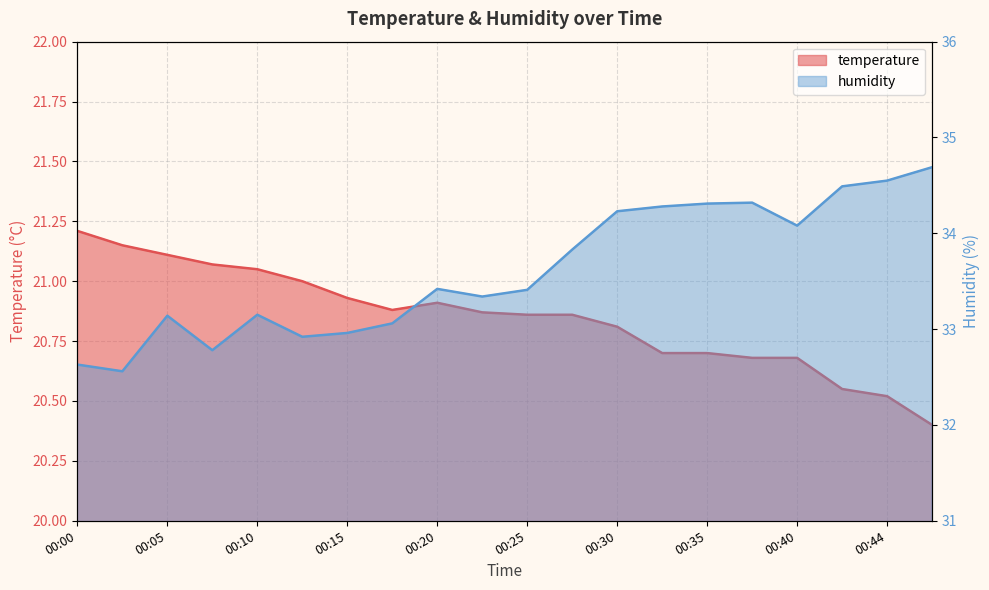

What value does the temperature series have at 00:42?

20.6